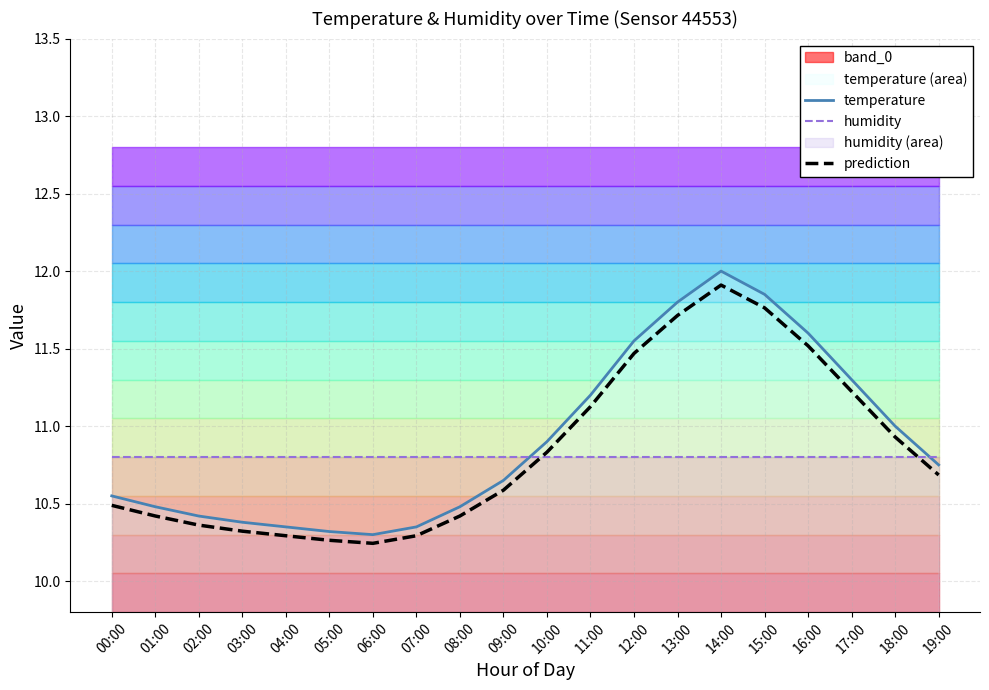

True or false: temperature has a value of 10.5 at 01:00.

True